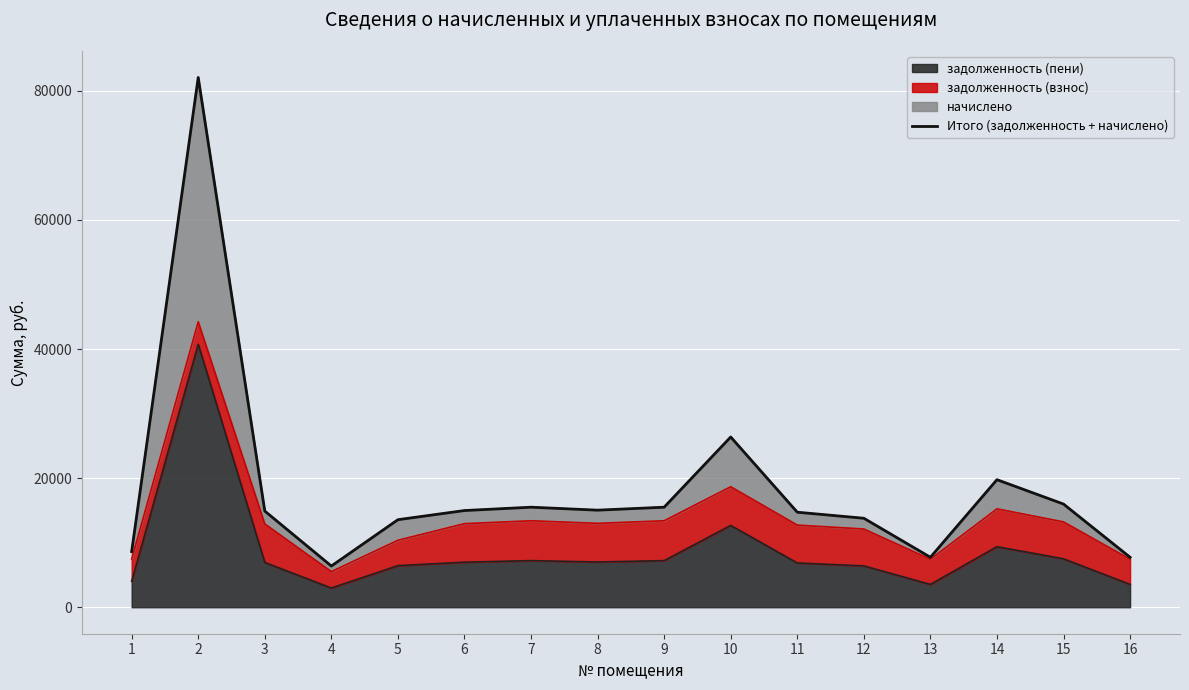

The chart shows a value of 13045.5 at 13. True or false?

False